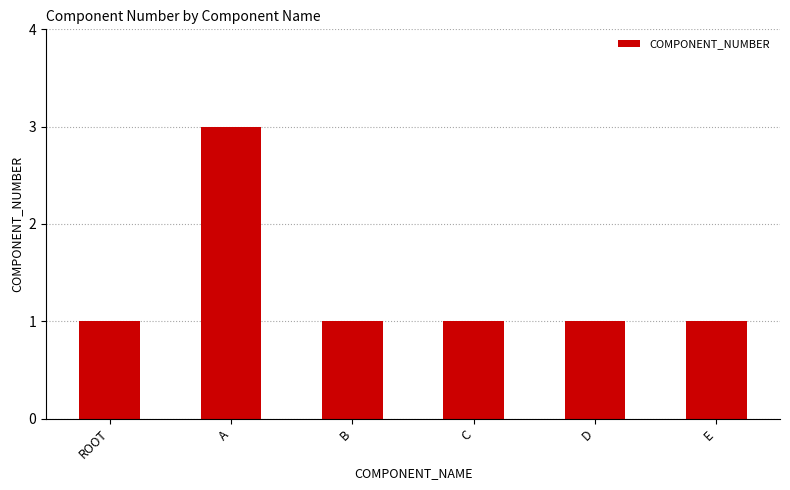

What is the label of the 4th bar from the right?

B